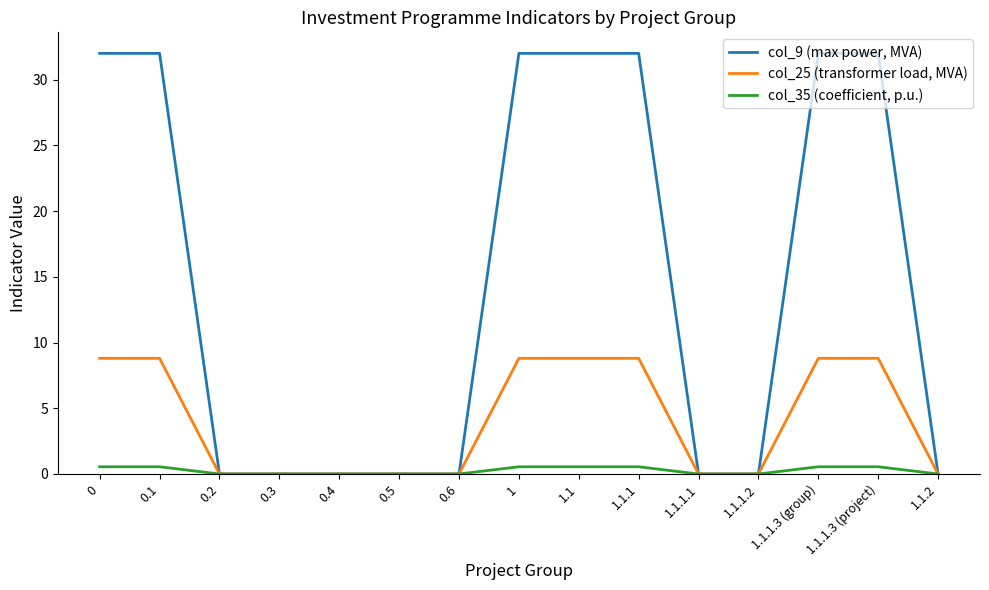

Is the value of col_9 (max power, MVA) at 1.1.1.3 (group) greater than the value of col_35 (coefficient, p.u.) at 1.1.1.1?

Yes